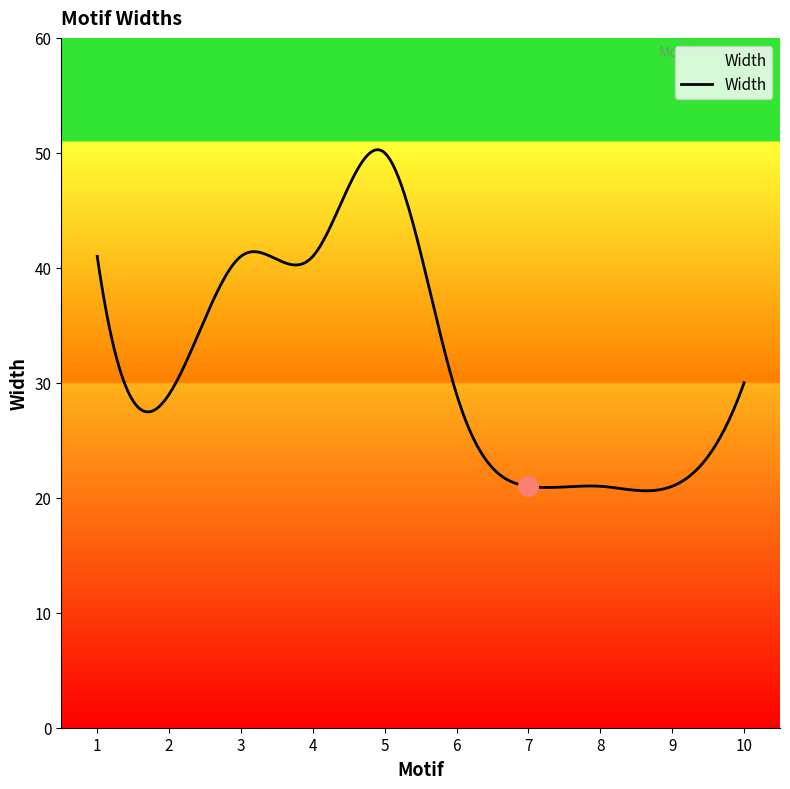

What is the ratio of the value at 3 to the value at 10?

1.4